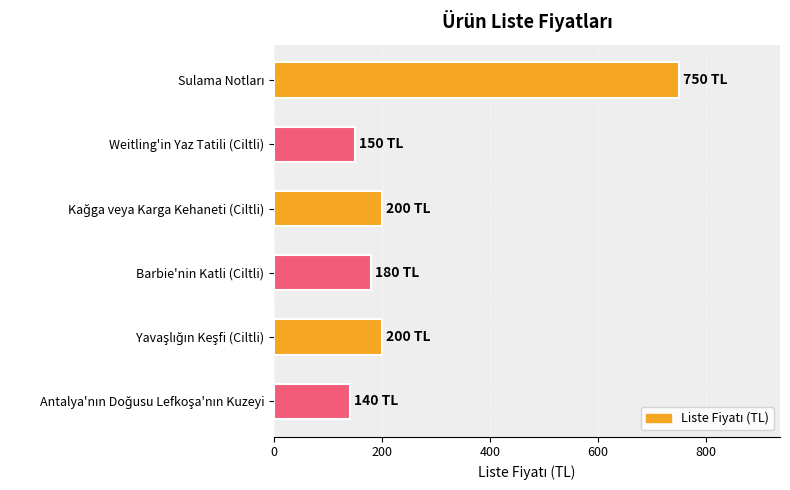

Reading top to bottom, extract all data points from this chart.

750	150	200	180	200	140